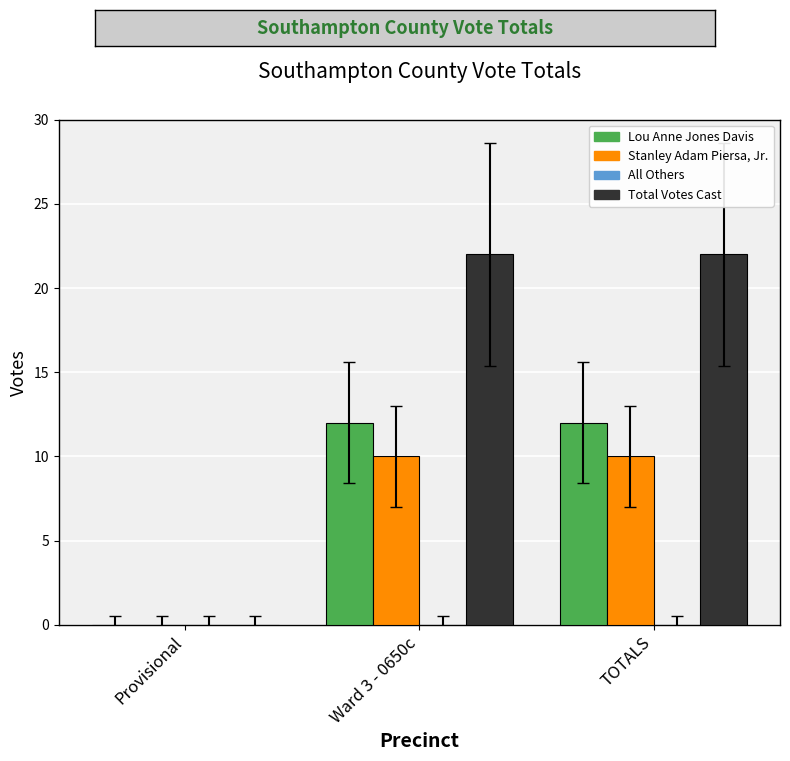

Which series has the largest total across all categories?

Total Votes Cast